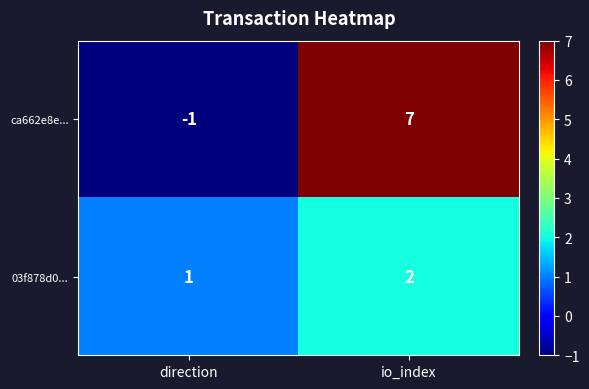

Rank the series by their average value, from lowest to highest.

03f878d0..., ca662e8e...